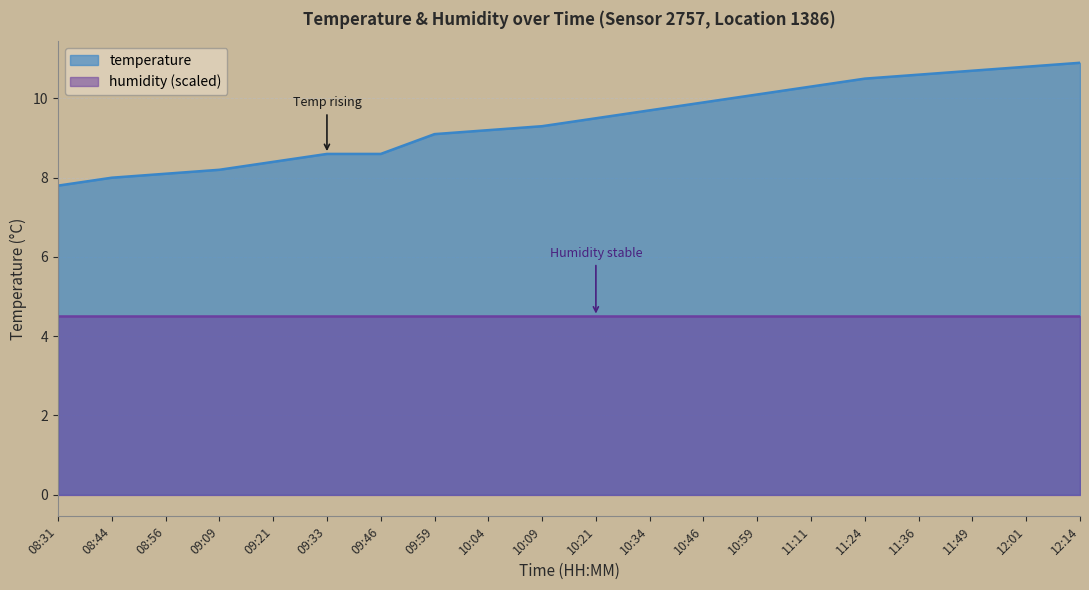

The value at 11:49 is 5.4. True or false?

False